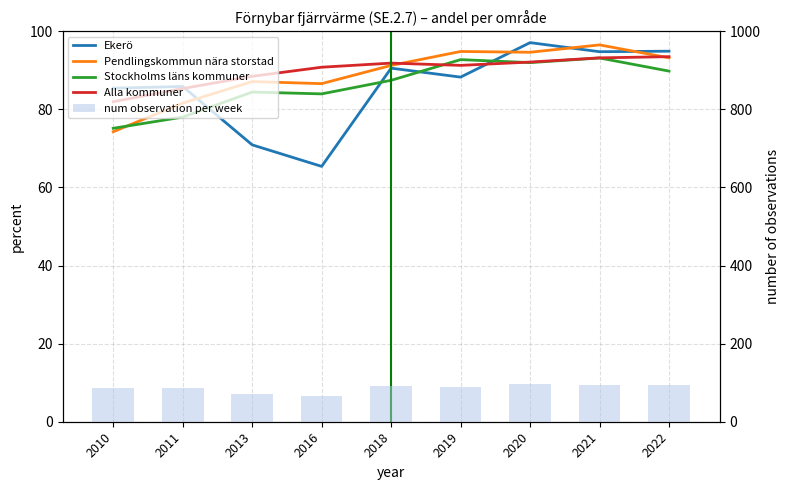

Are the bars grouped side by side (vs. stacked)?

Yes